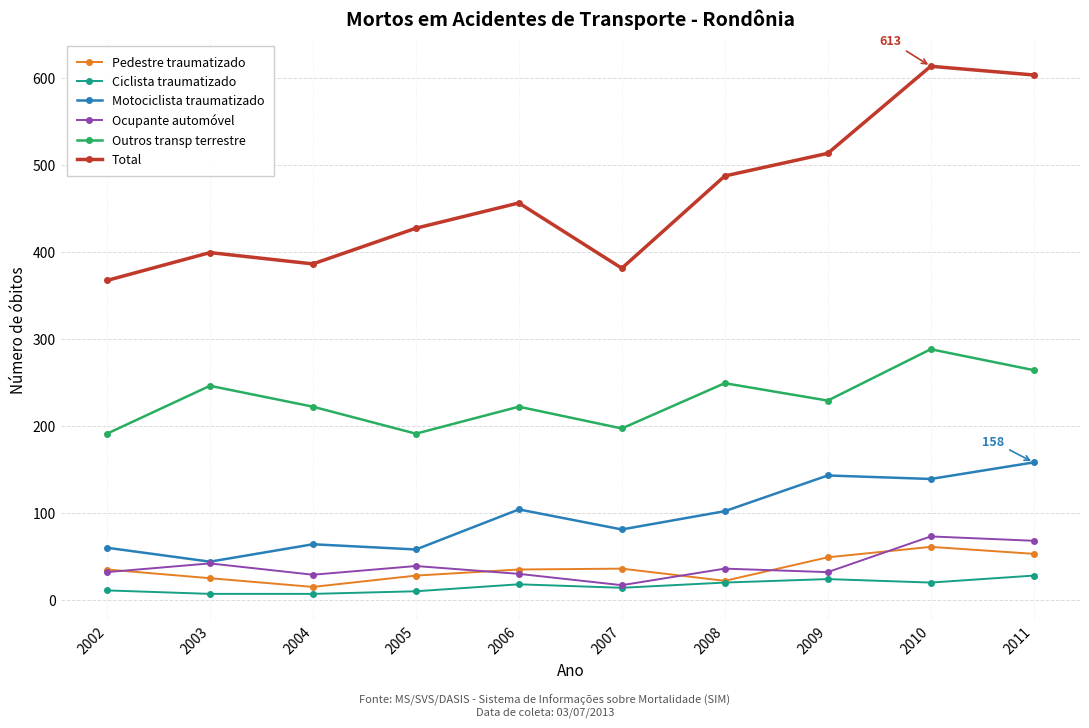

Is the value of Total at 2007 greater than the value of Pedestre traumatizado at 2010?

Yes